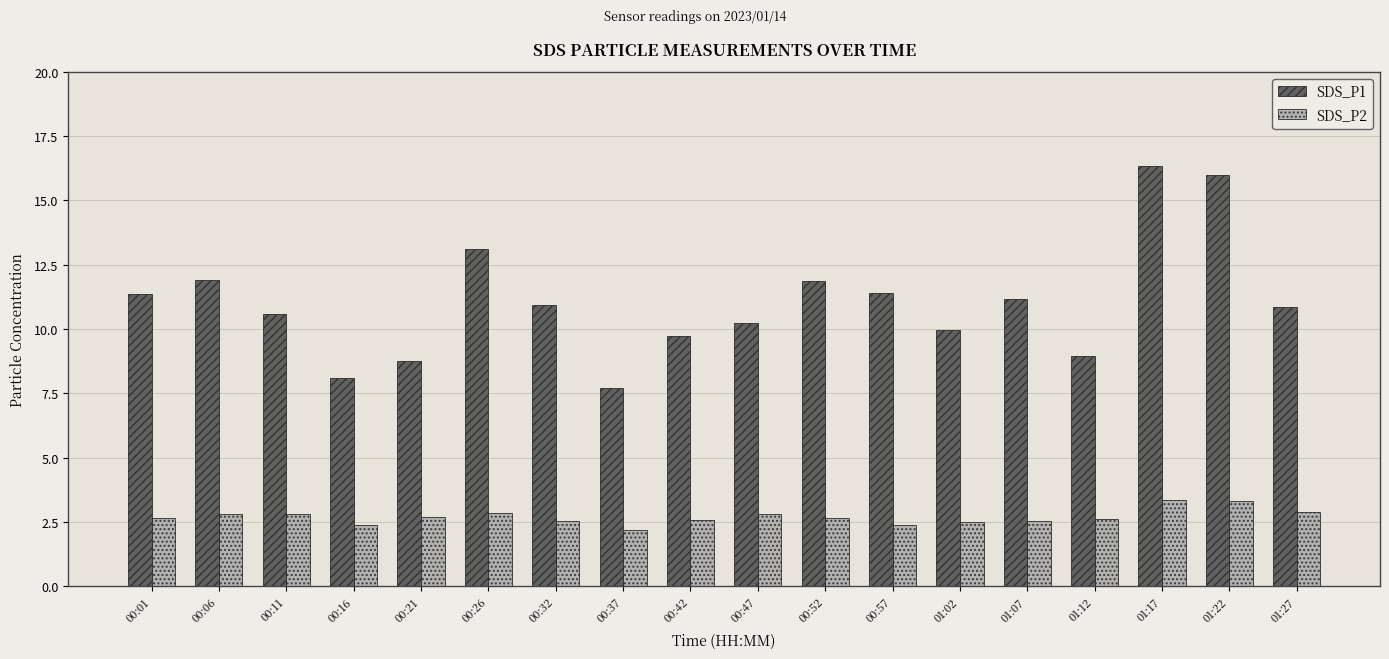

Which series changed the most between 00:11 and 00:37?

SDS_P1